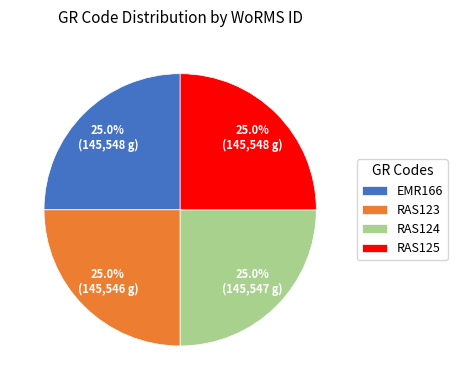

To the nearest percent, what percentage of the pie is RAS124?

25%